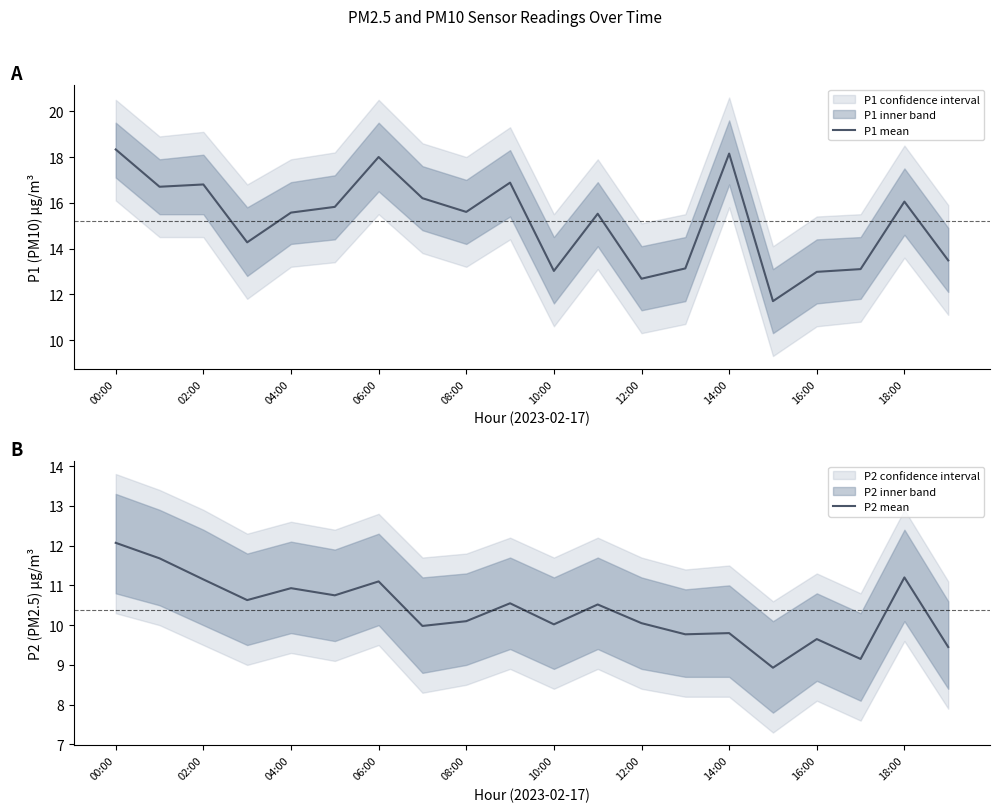

How many data points in P1 mean are less than 15?

8